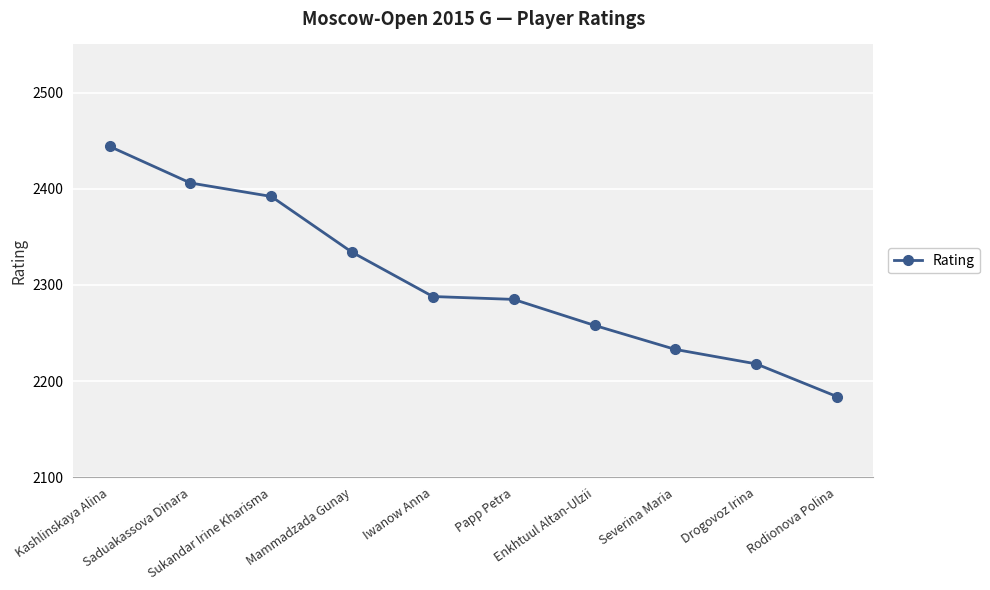

True or false: the data has more than 2 interior local peaks.

False